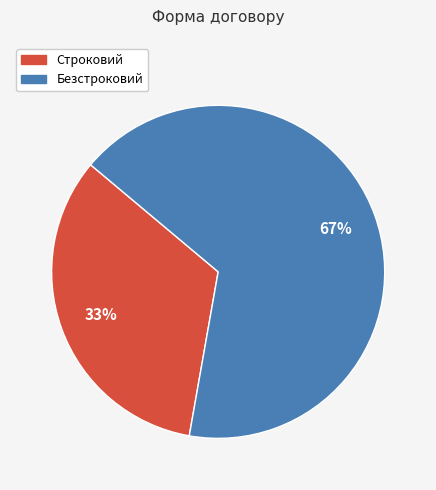

To the nearest percent, what percentage of the pie is Строковий?

33%